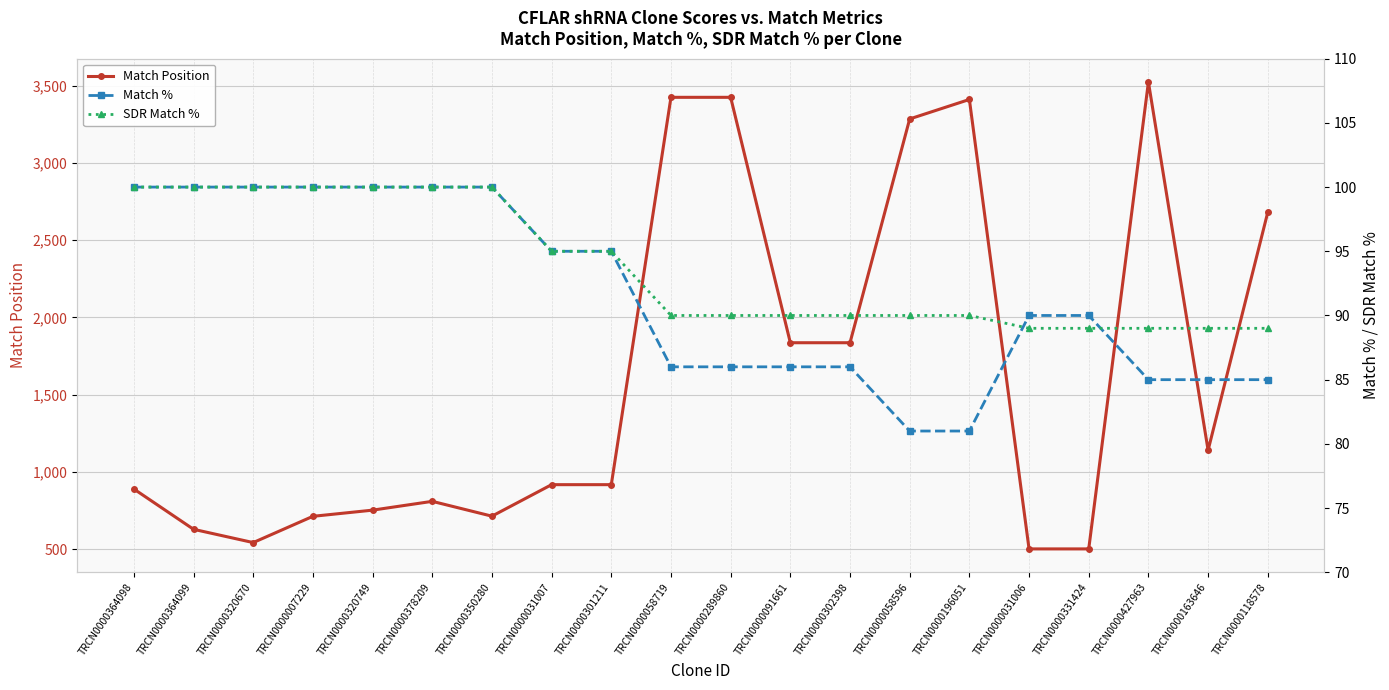

What is the spread (max minus min) of values at TRCN0000196051?

3330